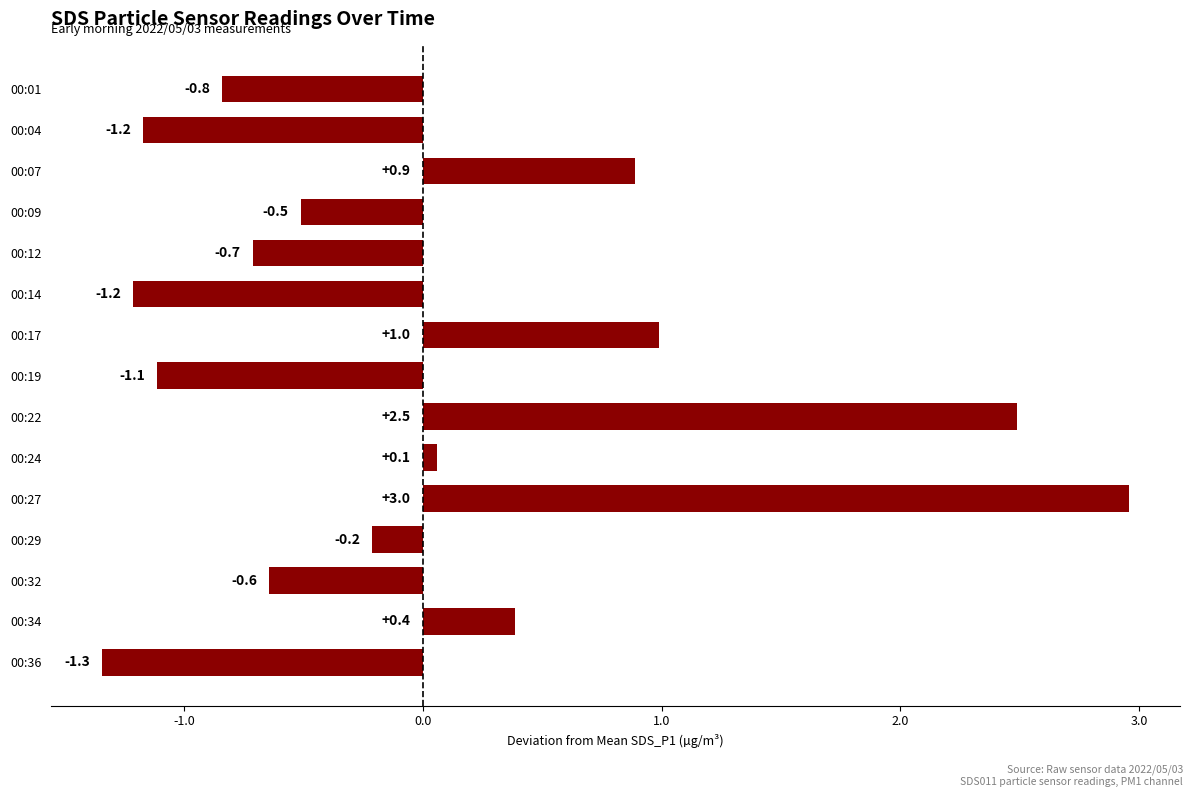

Which label corresponds to the largest value in the chart?

00:27